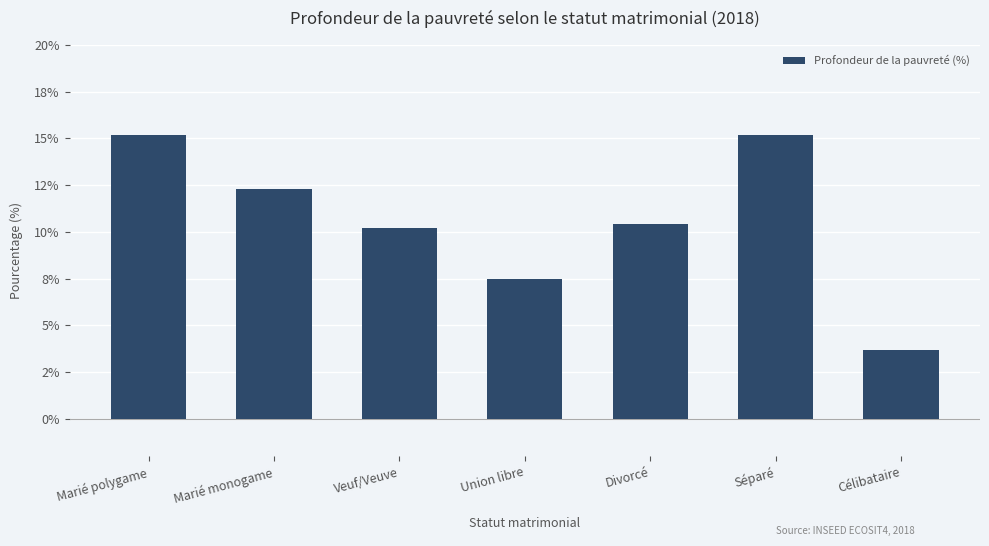

Does the chart contain any negative values?

No